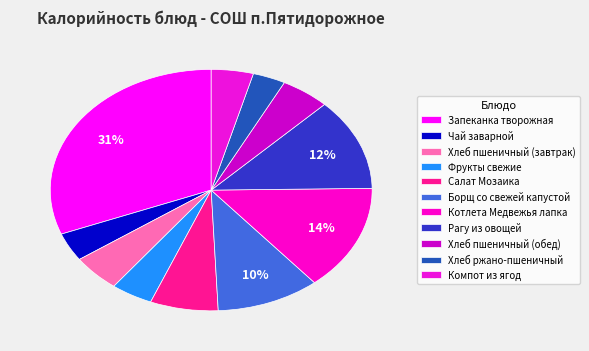

Does Салат Мозаика represent more than half of the total?

No